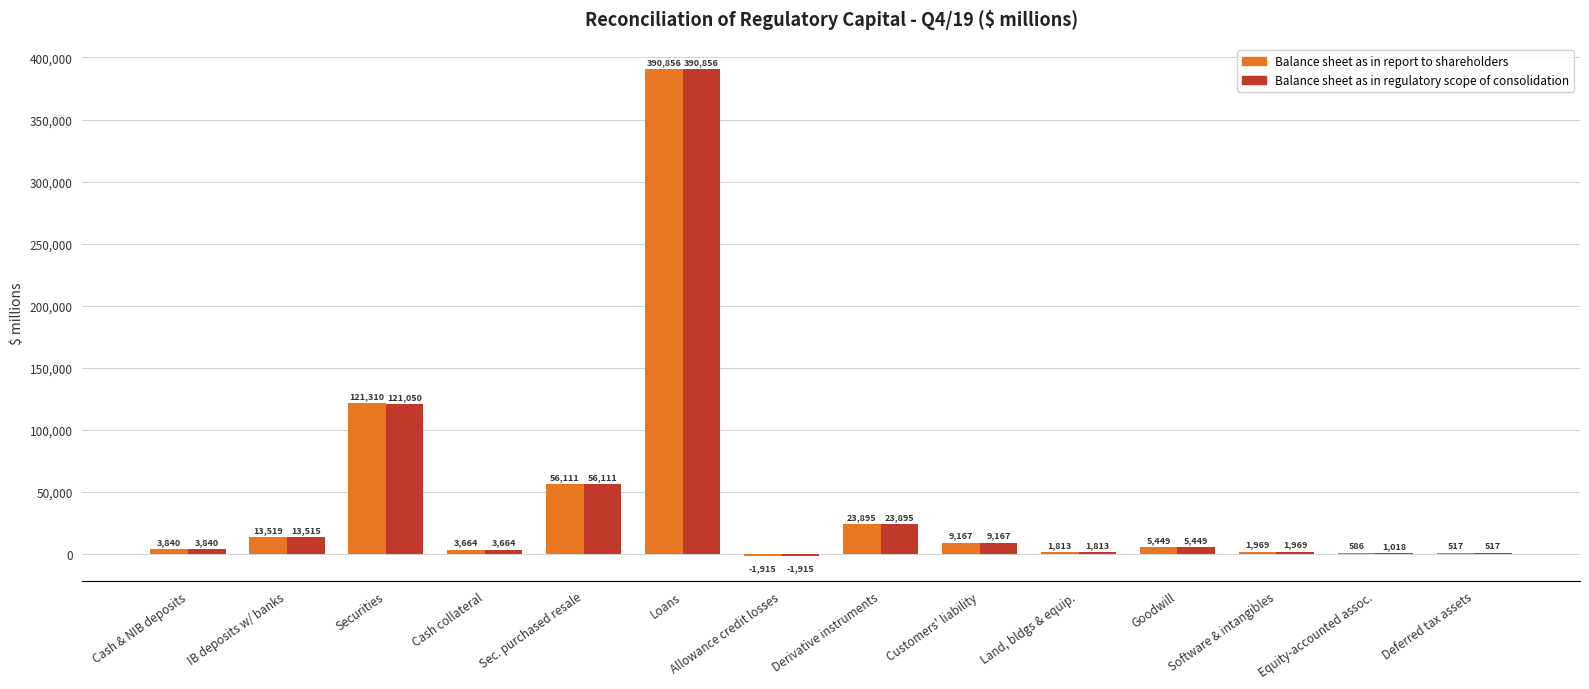

At which label does Balance sheet as in regulatory scope of consolidation reach its peak?

Loans